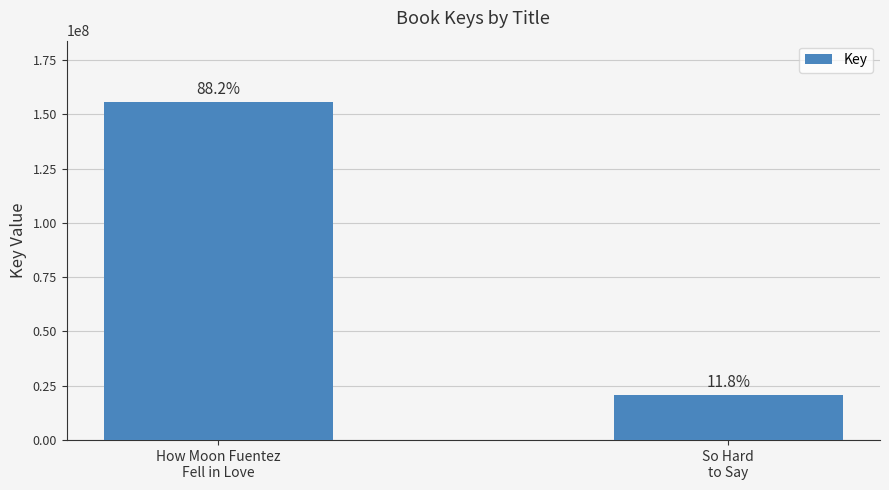

What is the difference between the values at So Hard
to Say and How Moon Fuentez
Fell in Love?

134876410